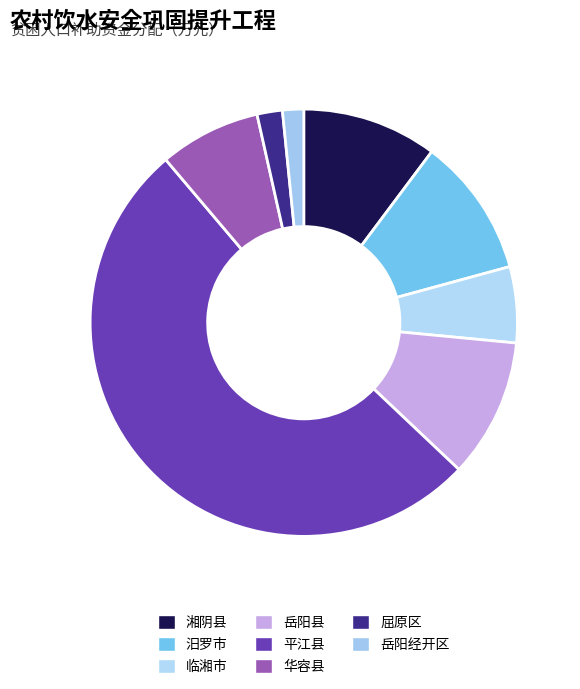

Which category has the biggest portion of the pie?

平江县